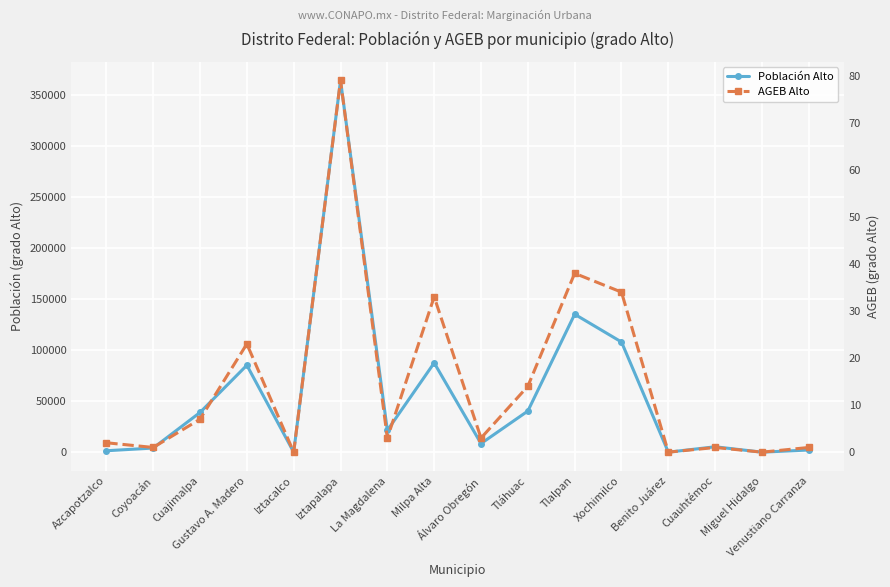

List the series in order of their peak value, highest first.

Población Alto, AGEB Alto